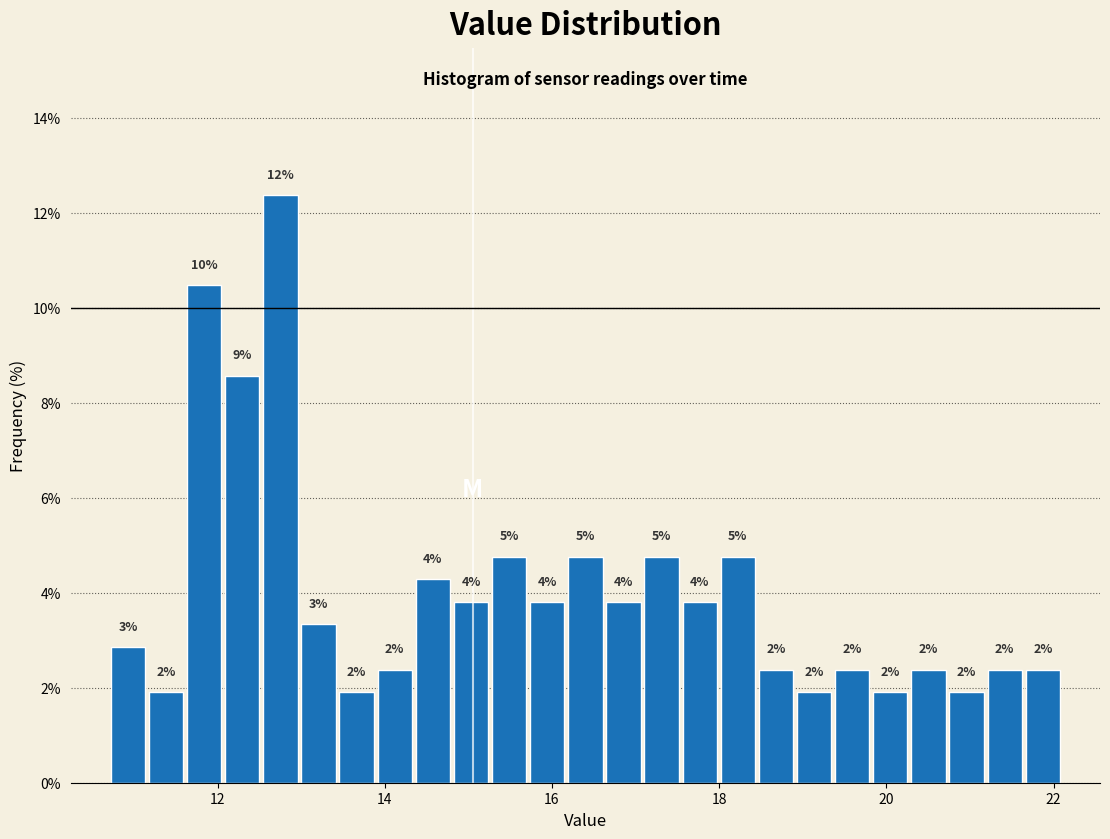

Read against the x-axis, roughly where is the centre of the tallest bar?

12.8